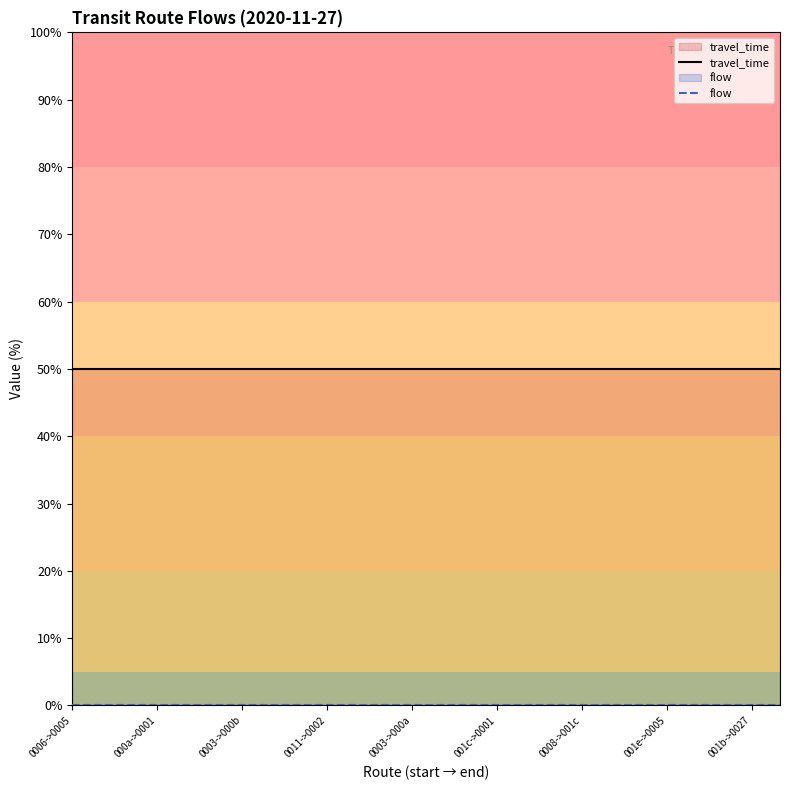

At which label is travel_time closest to 50?

0006->0005